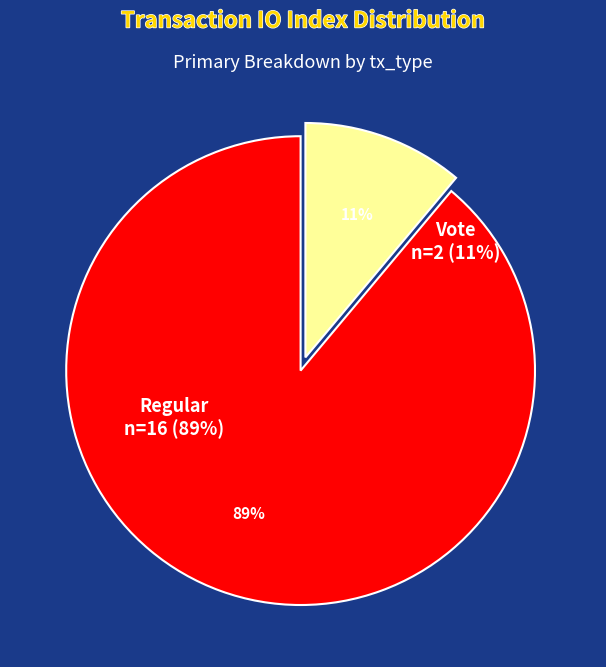

Combined, do Regular (io_index=16) and Vote (io_index=2) account for over 50%?

Yes